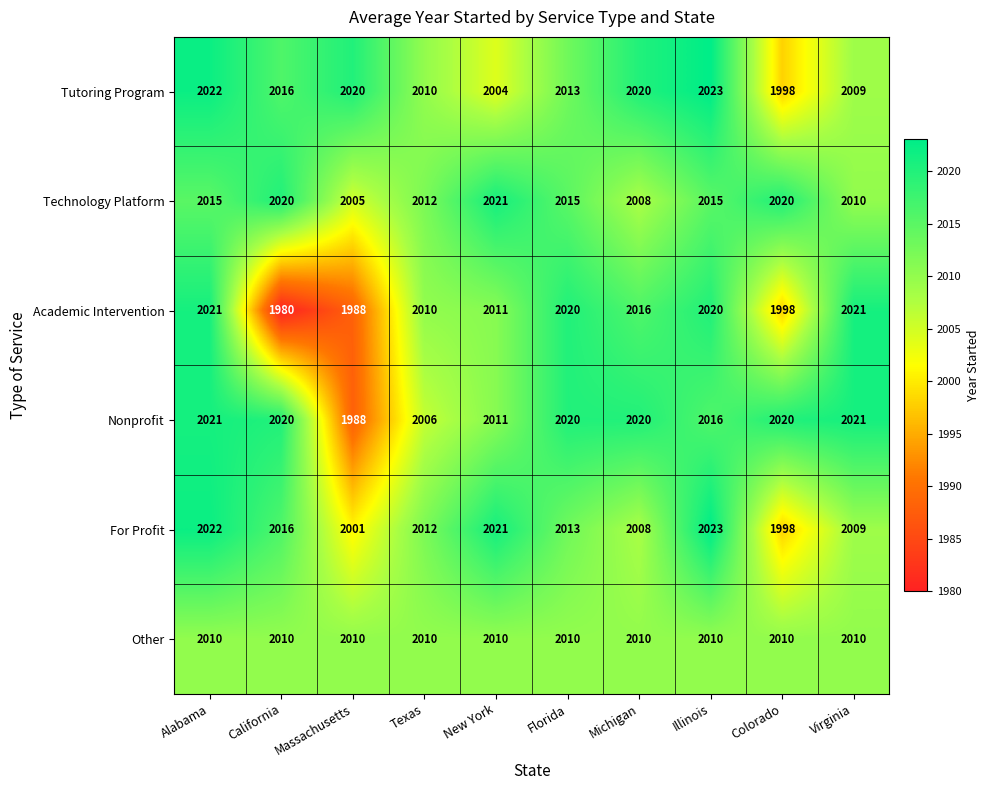

Is it true that For Profit equals 2022 at Alabama?

True